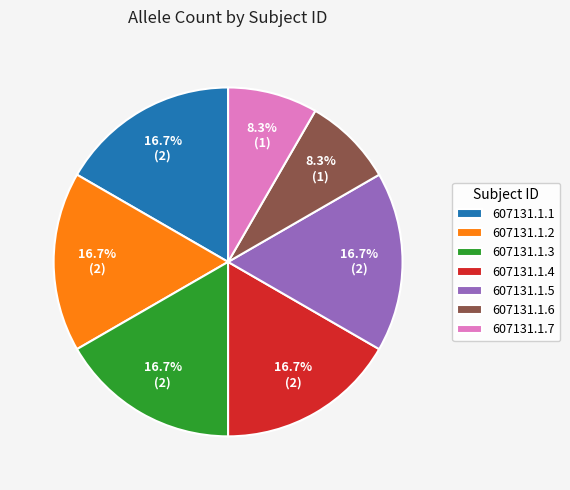

To the nearest percent, what is the combined percentage of 607131.1.5 and 607131.1.7?

25%